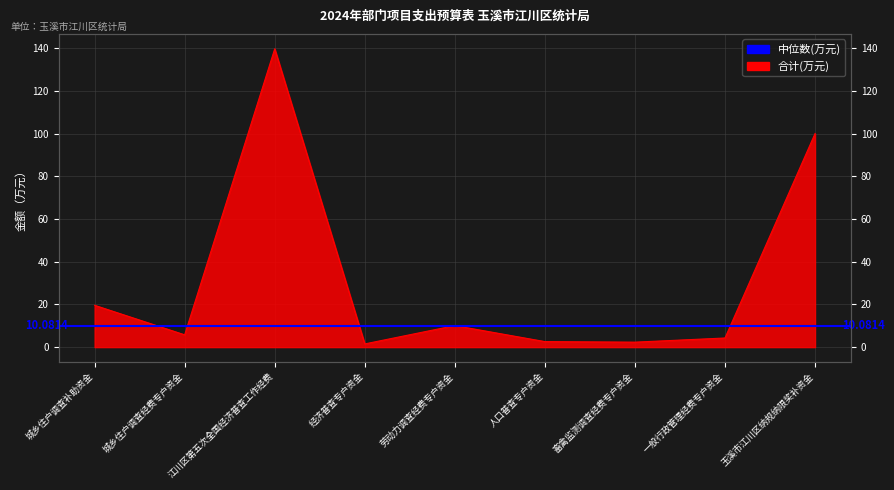

True or false: the data has more than 1 interior local peaks.

True